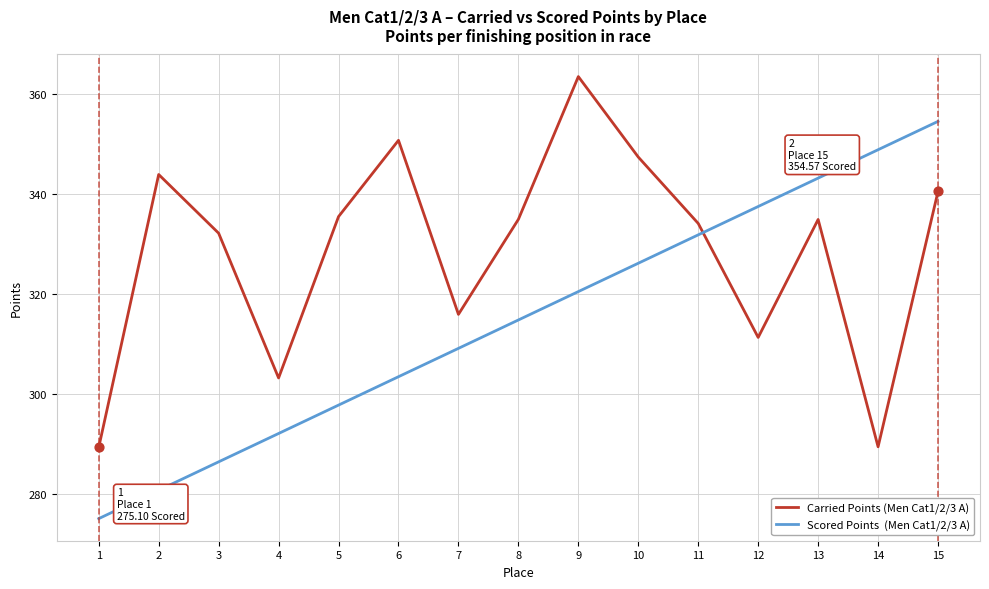

At which category is the sum across all series the highest?

15